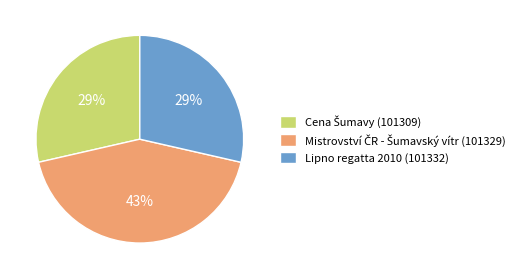

To the nearest percent, what portion does Lipno regatta 2010 (101332) represent?

29%